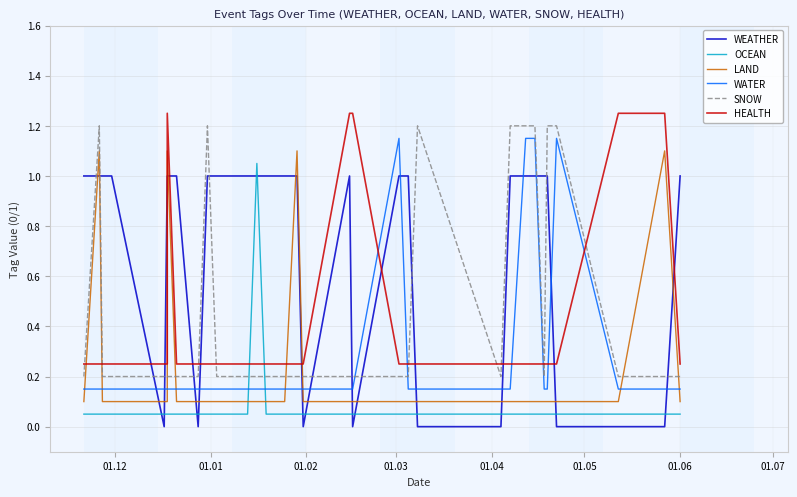

What is the difference between the maximum and minimum values in the SNOW series?

1.0